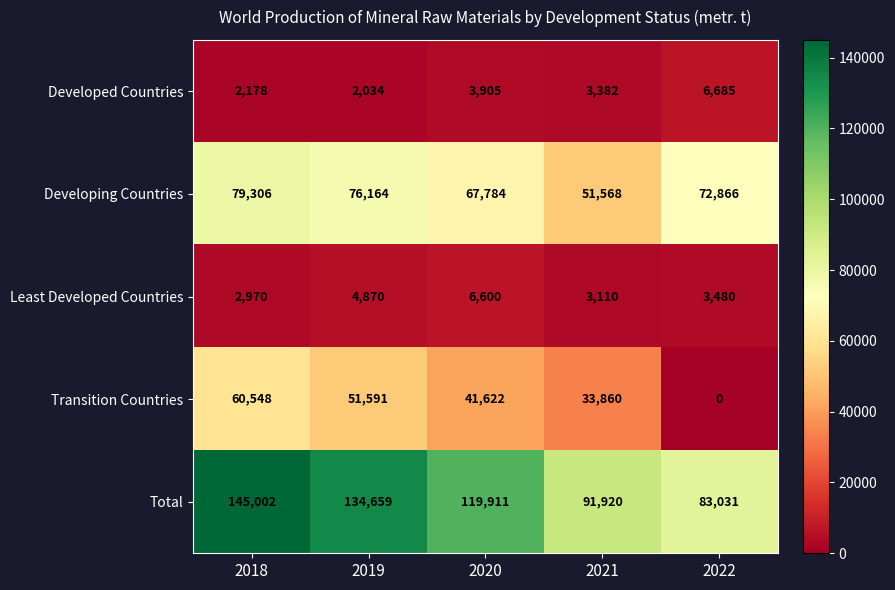

Reading left to right, extract all data points from this chart.

Developed Countries: 2178	2034	3905	3382	6685
Developing Countries: 79306	76164	67784	51568	72866
Least Developed Countries: 2970	4870	6600	3110	3480
Transition Countries: 60548	51591	41622	33860	0
Total: 145002	134659	119911	91920	83031